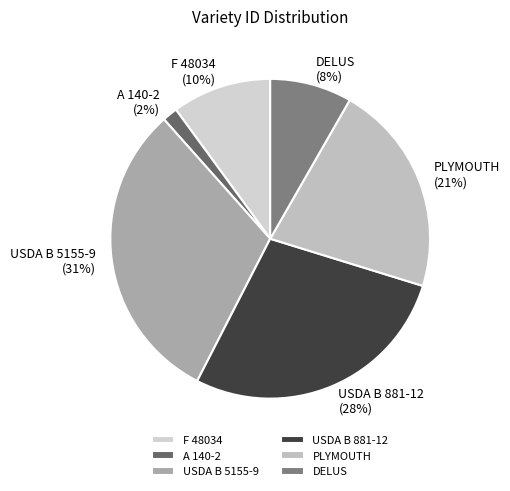

How many segments does this pie chart have?

6